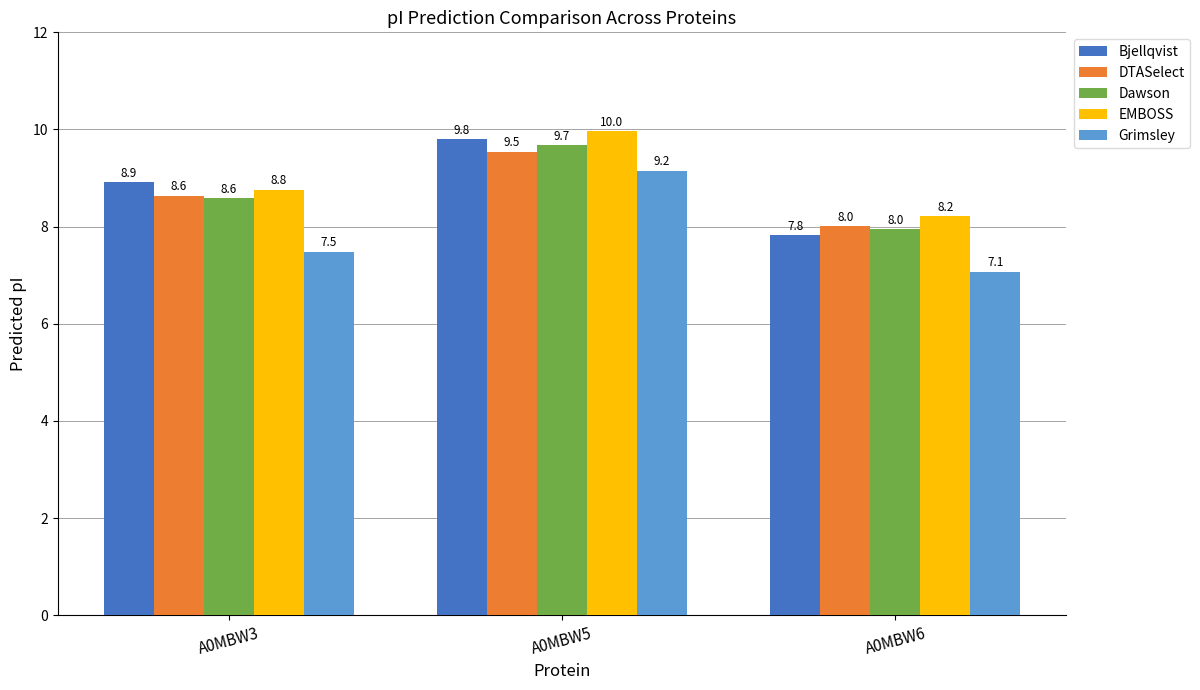

At which label does Dawson reach its minimum?

A0MBW6